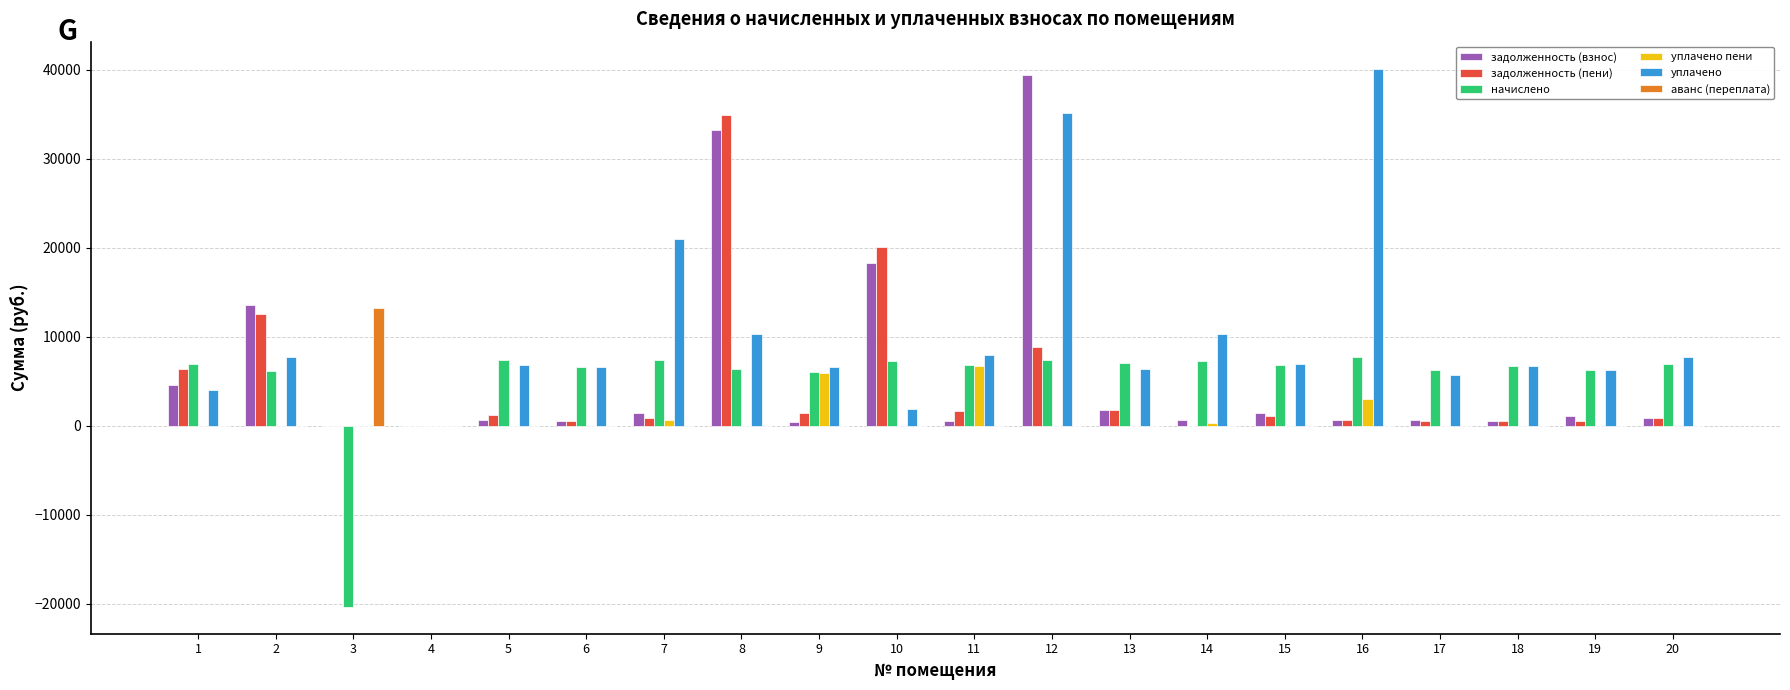

What is the greatest value displayed?

40117.9